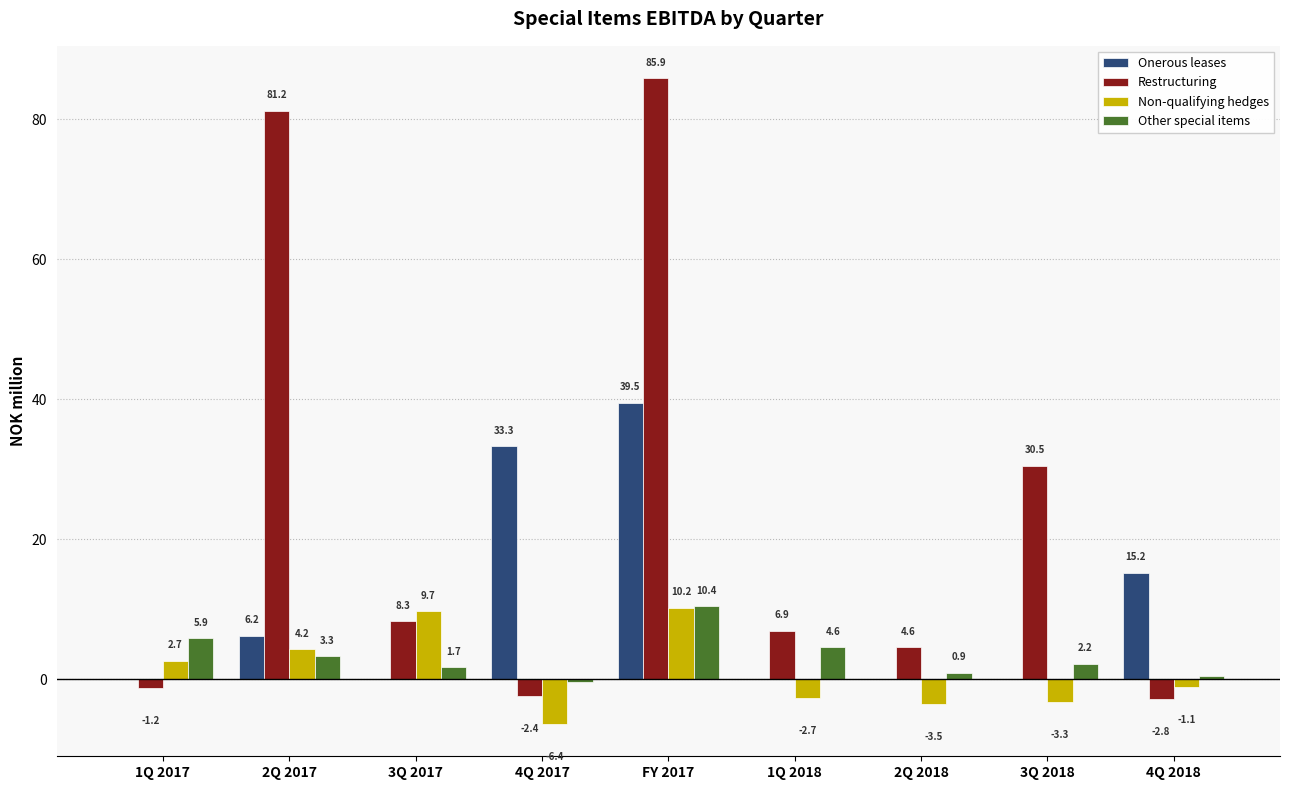

At which label does Restructuring first exceed 6?

2Q 2017